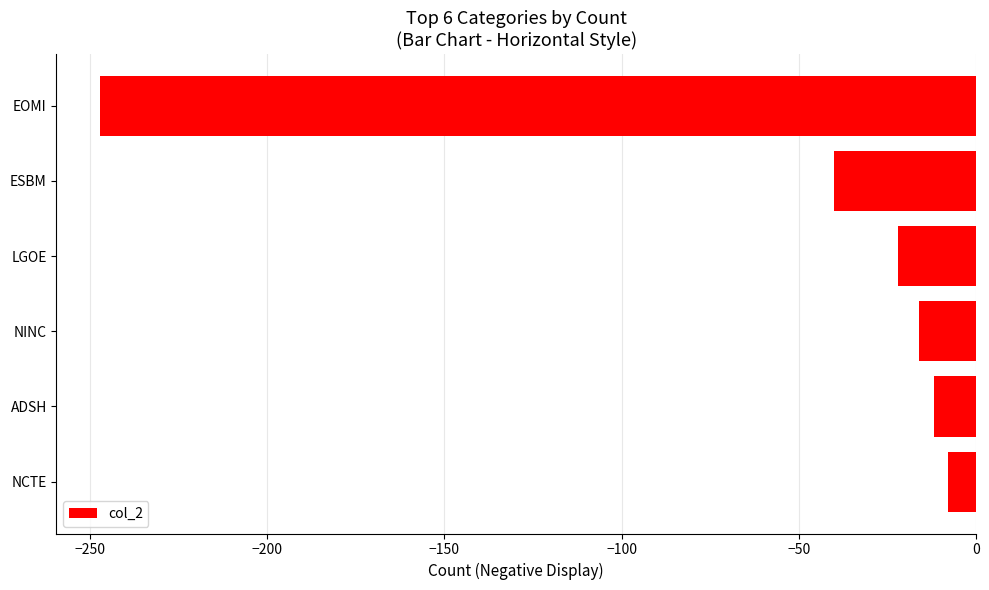

Reading top to bottom, list all the values displayed in this chart.

EOMI=-247	ESBM=-40	LGOE=-22	NINC=-16	ADSH=-12	NCTE=-8